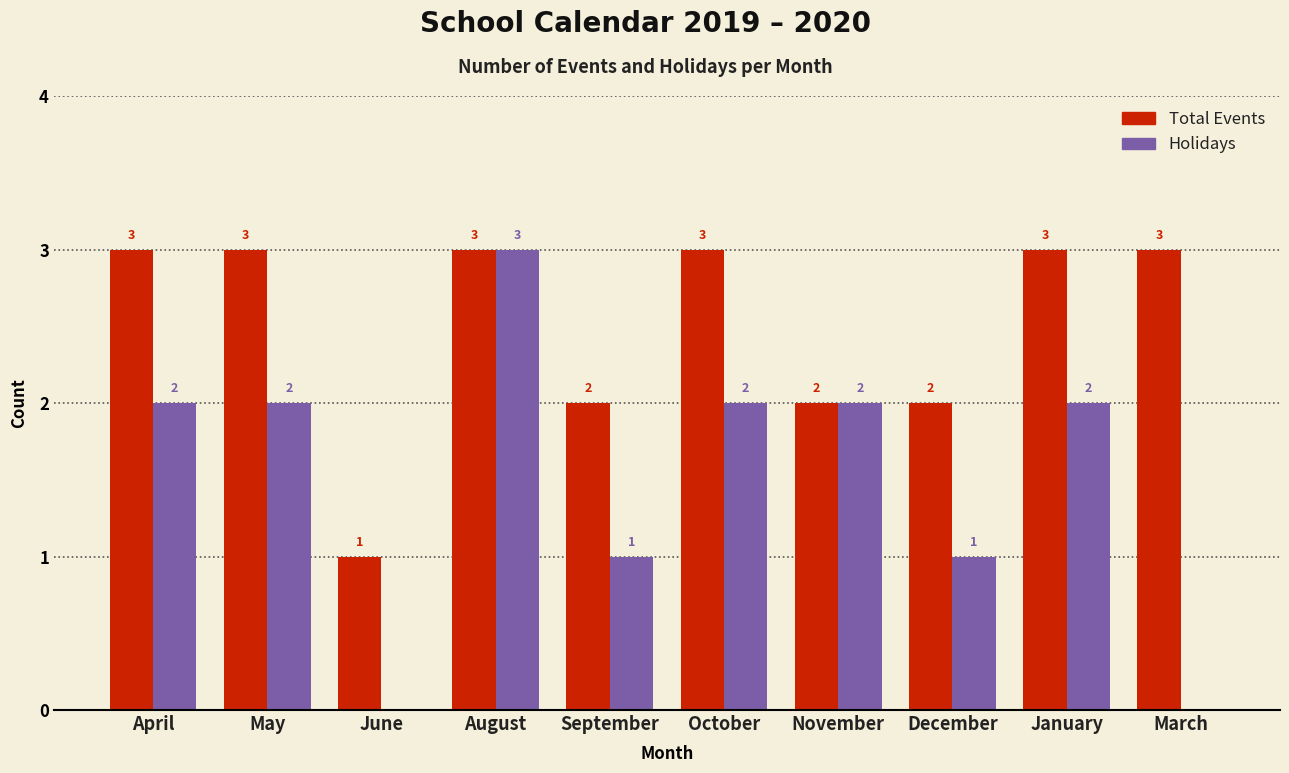

Reading right to left, what are all the values shown in this chart?

Total Events: March=3	January=3	December=2	November=2	October=3	September=2	August=3	June=1	May=3	April=3
Holidays: March=0	January=2	December=1	November=2	October=2	September=1	August=3	June=0	May=2	April=2